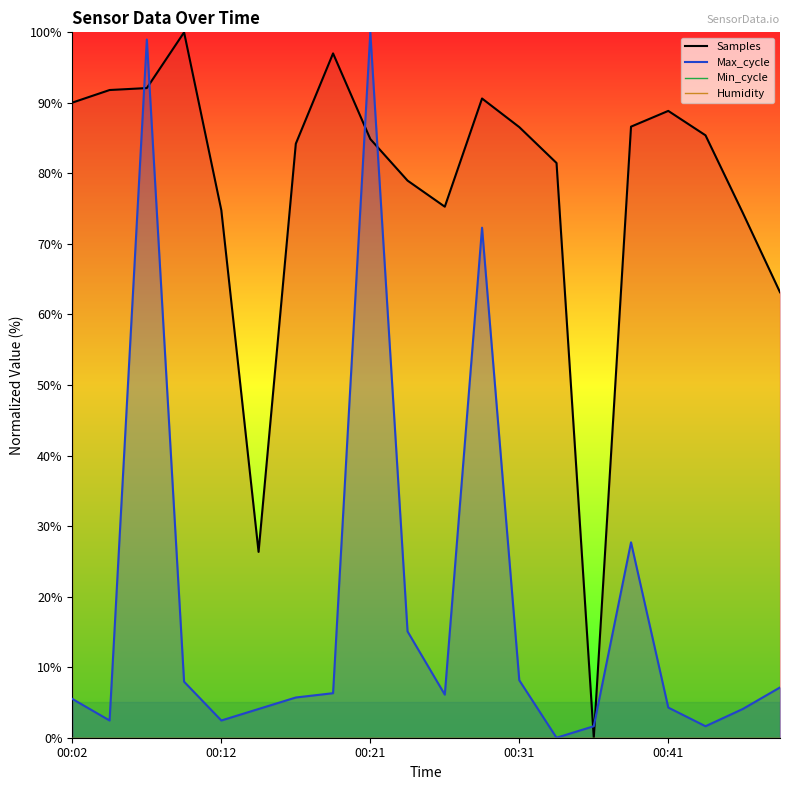

Count the number of categories in the chart.

20